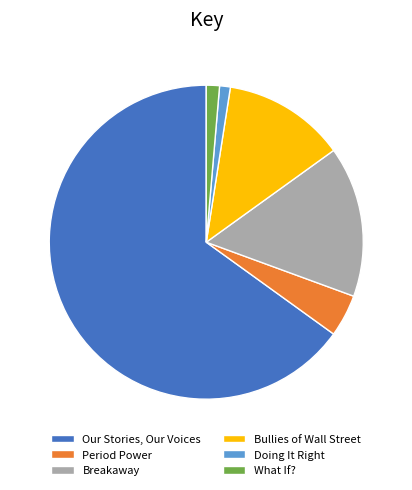

Count the number of slices in the pie.

6